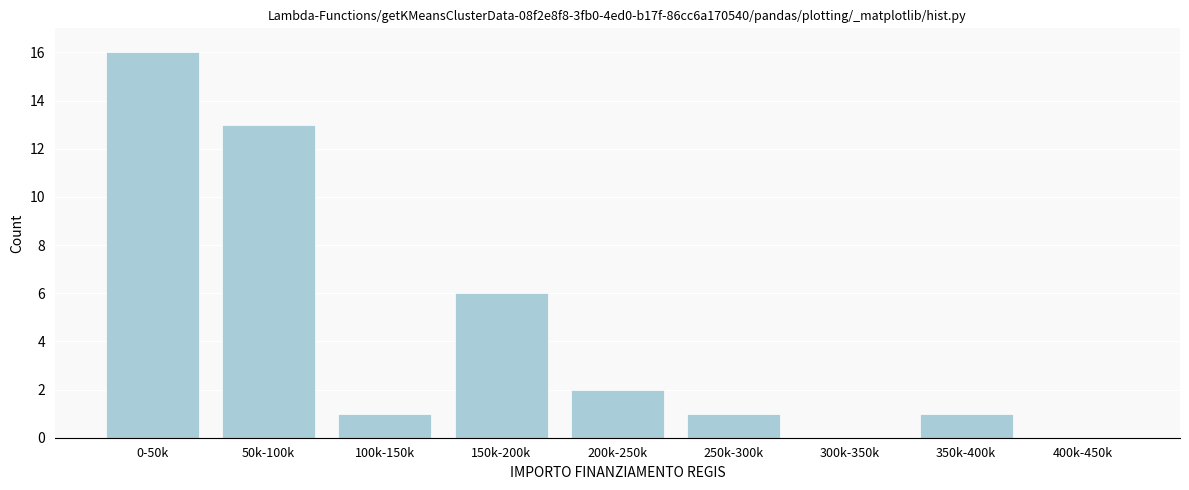

Reading right to left, transcribe all the data shown in this chart.

400k-450k=0	350k-400k=1	300k-350k=0	250k-300k=1	200k-250k=2	150k-200k=6	100k-150k=1	50k-100k=13	0-50k=16